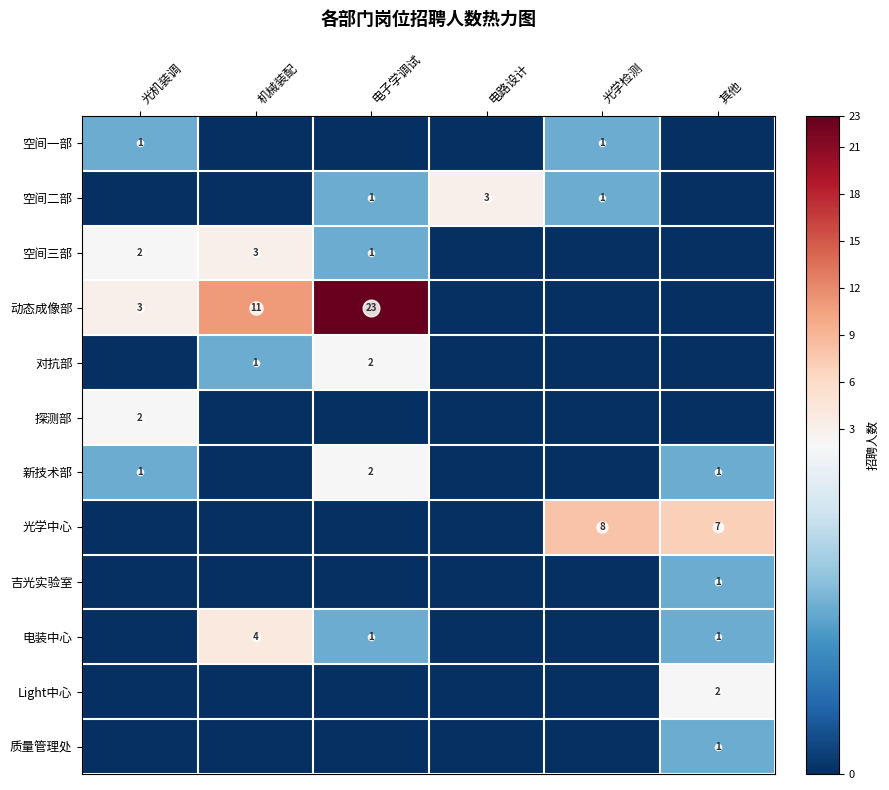

How many 新技术部 values are between 0 and 1?

5